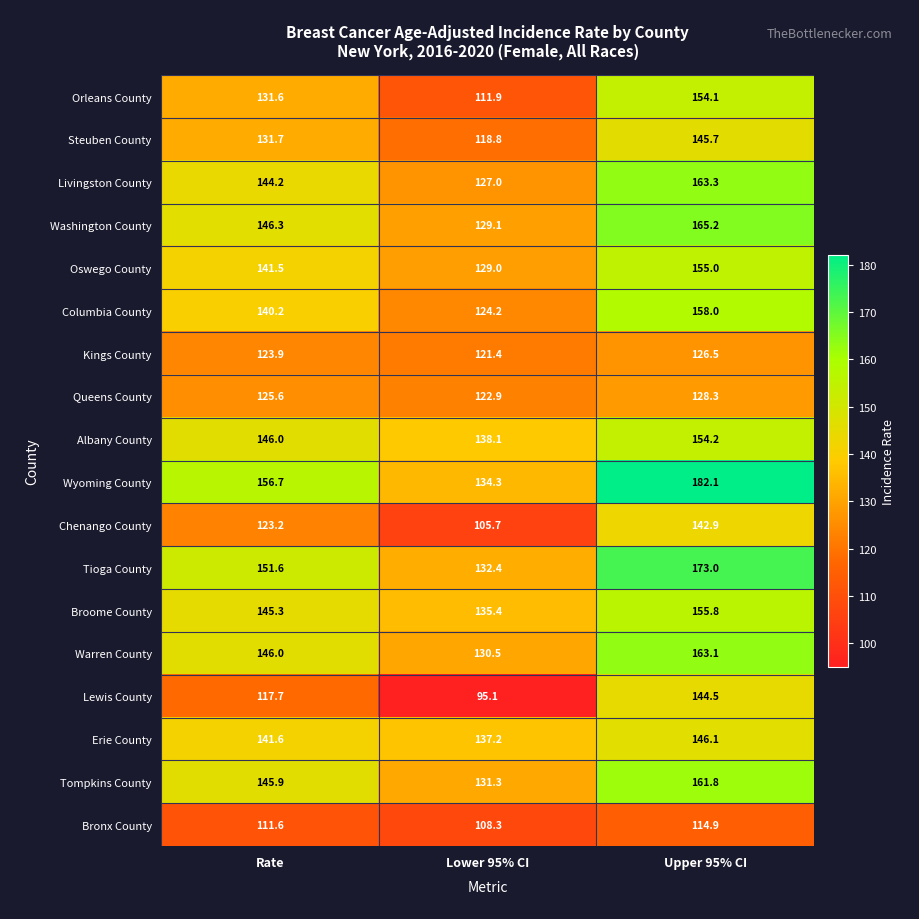

Which series has the largest total across all categories?

Wyoming County